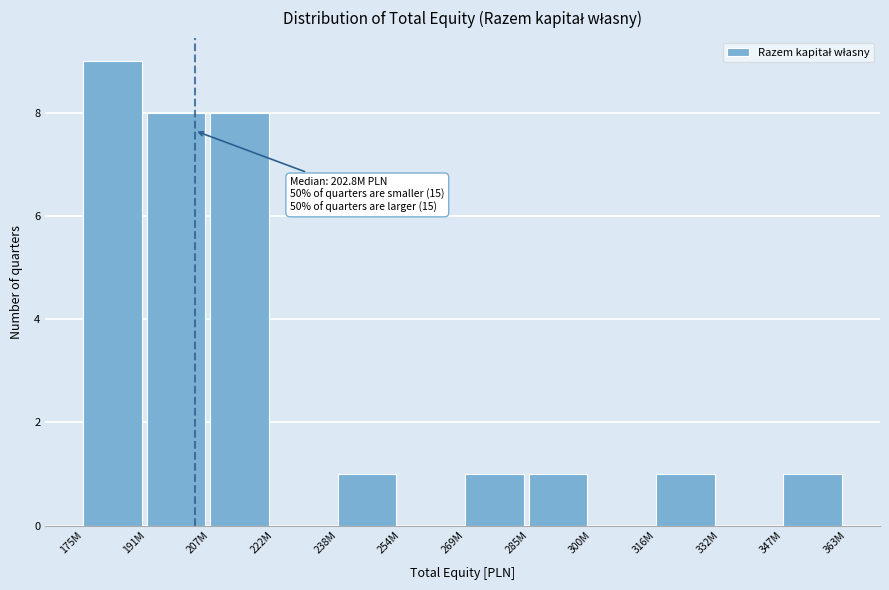

Reading left to right, list all the values displayed in this chart.

175M=9	191M=8	207M=8	222M=0	238M=1	254M=0	269M=1	285M=1	300M=0	316M=1	332M=0	347M=1